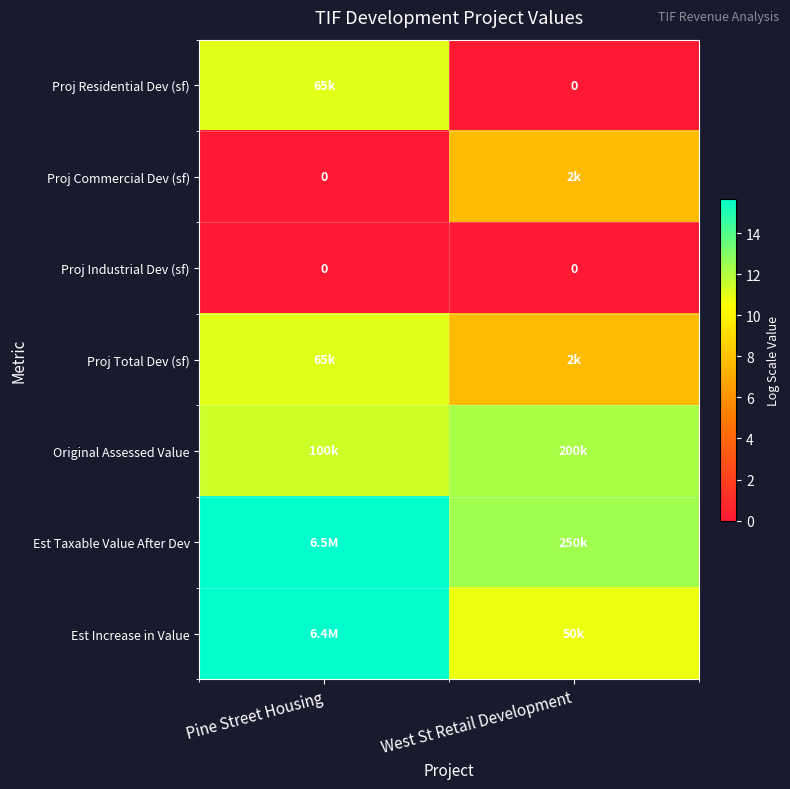

At Pine Street Housing, list the series in order from smallest to largest.

Proj Commercial Dev (sf), Proj Industrial Dev (sf), Proj Residential Dev (sf), Proj Total Dev (sf), Original Assessed Value, Est Increase in Value, Est Taxable Value After Dev